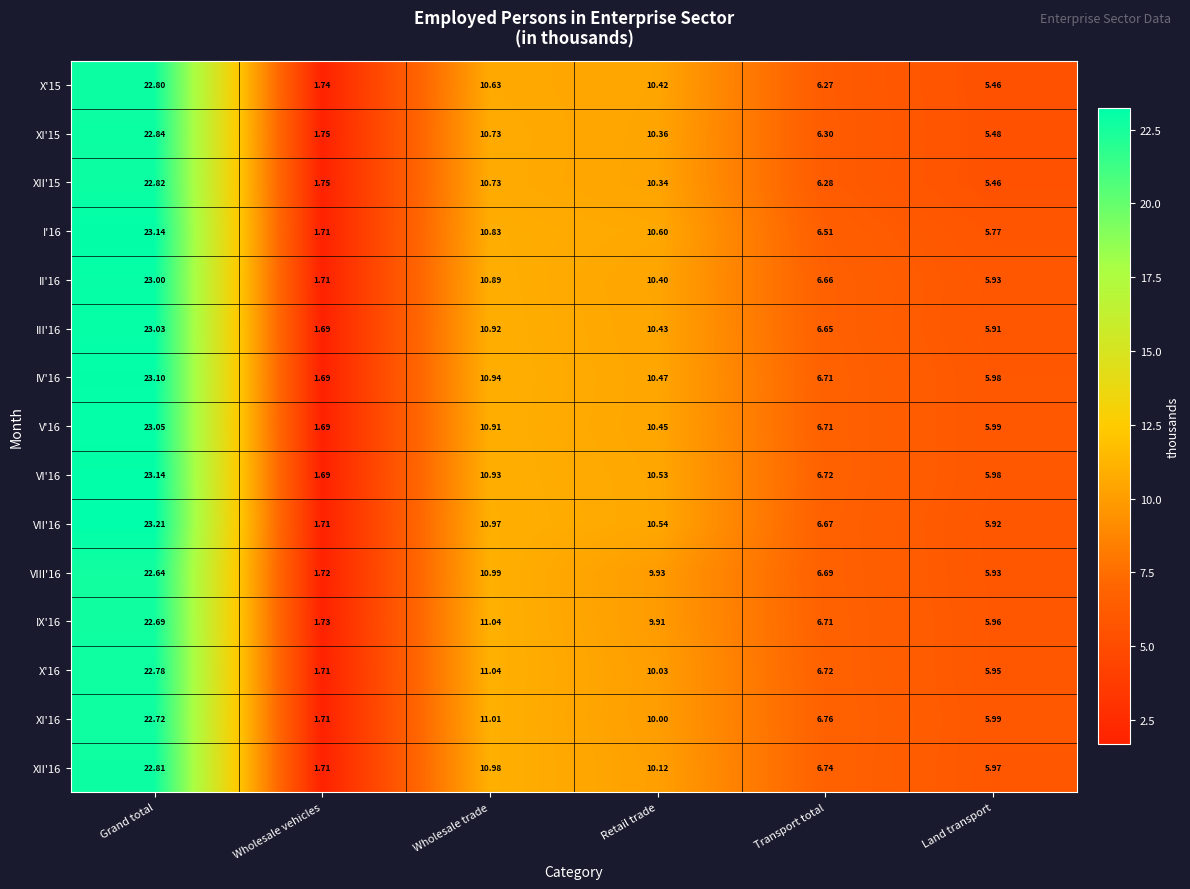

Is the value of IX'16 at Retail trade greater than the value of IV'16 at Land transport?

Yes